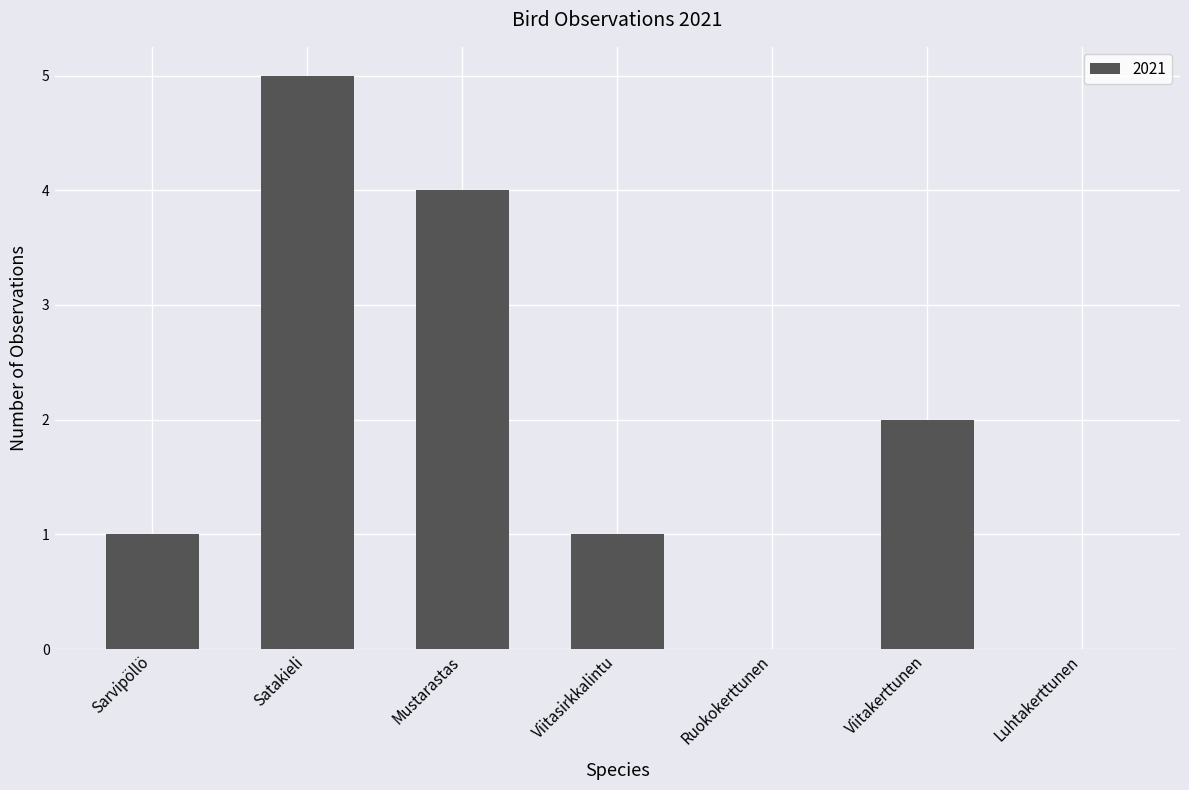

What is the ratio of the value at Sarvipöllö to the value at Viitasirkkalintu?

1.0